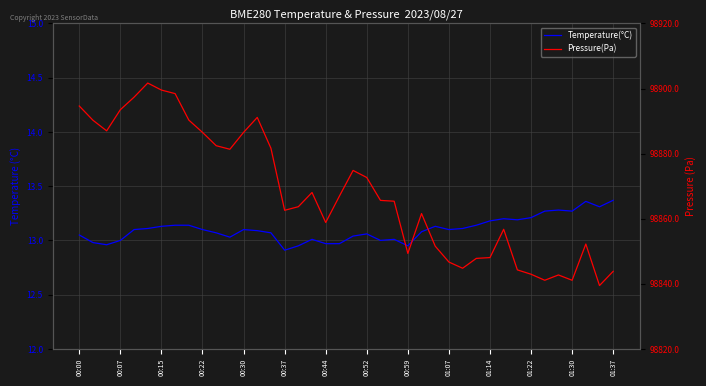

How many values in the Pressure(Pa) series exceed 98865?

21